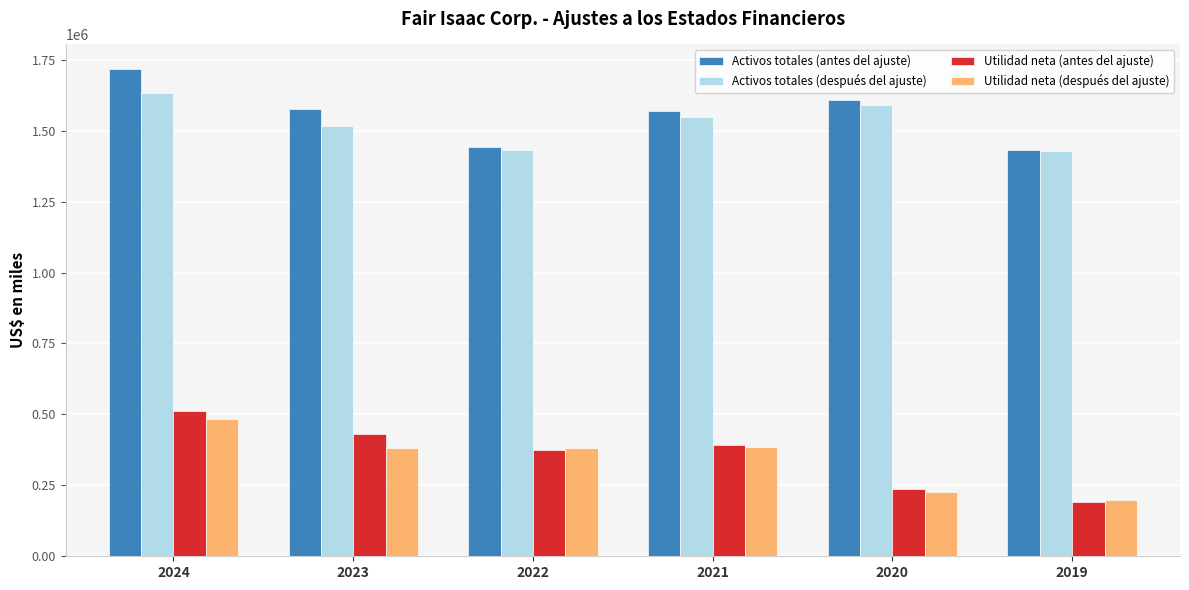

What is the sum of all Activos totales (antes del ajuste) values?

9342663